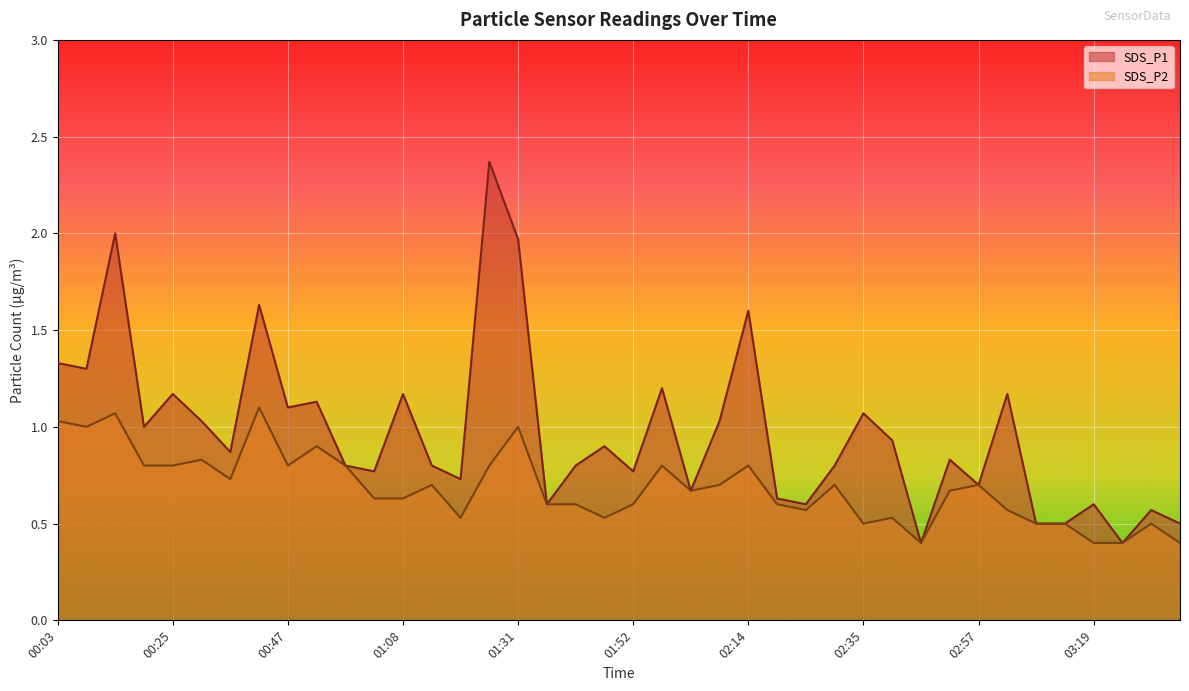

The value of SDS_P2 at 02:03 is 0.7. True or false?

True